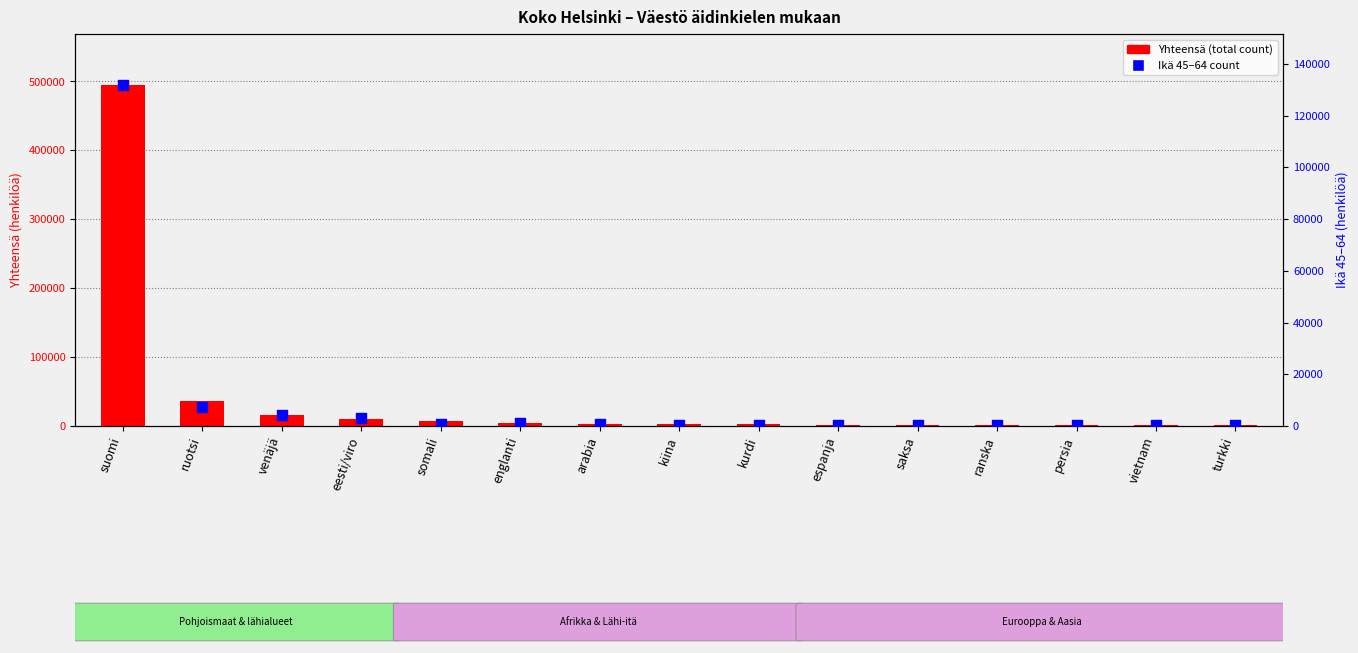

What is the total value across all series at vietnam?

1638